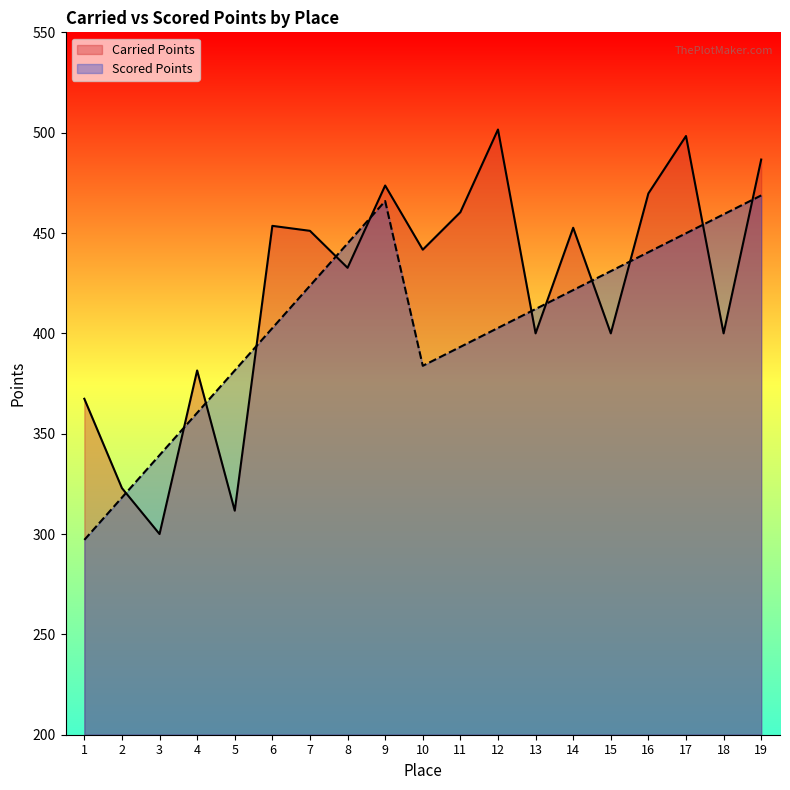

At which label is Carried Points closest to 400?

13